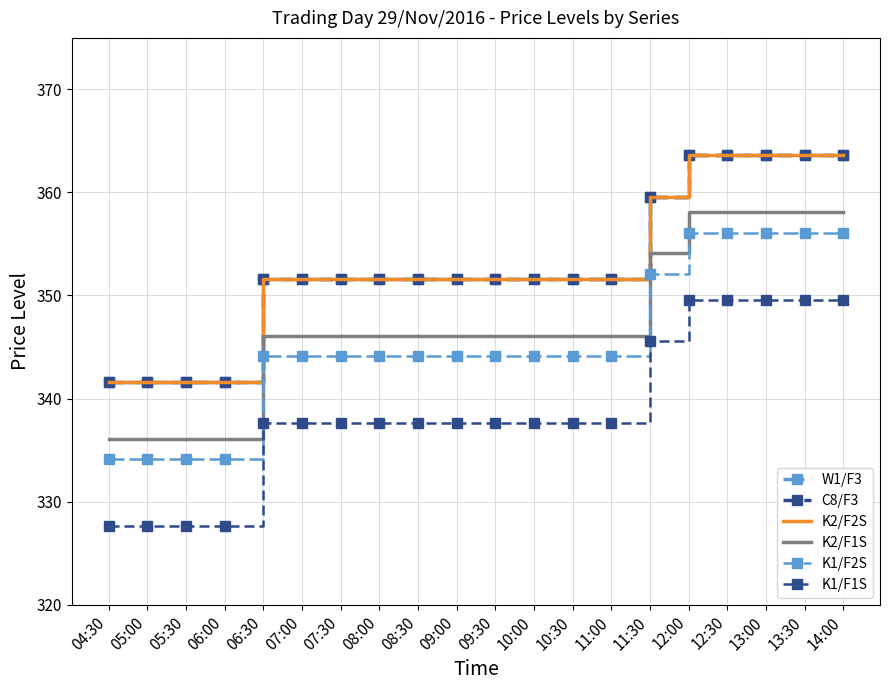

What is the difference between the highest and lowest values at 05:00?

14.0